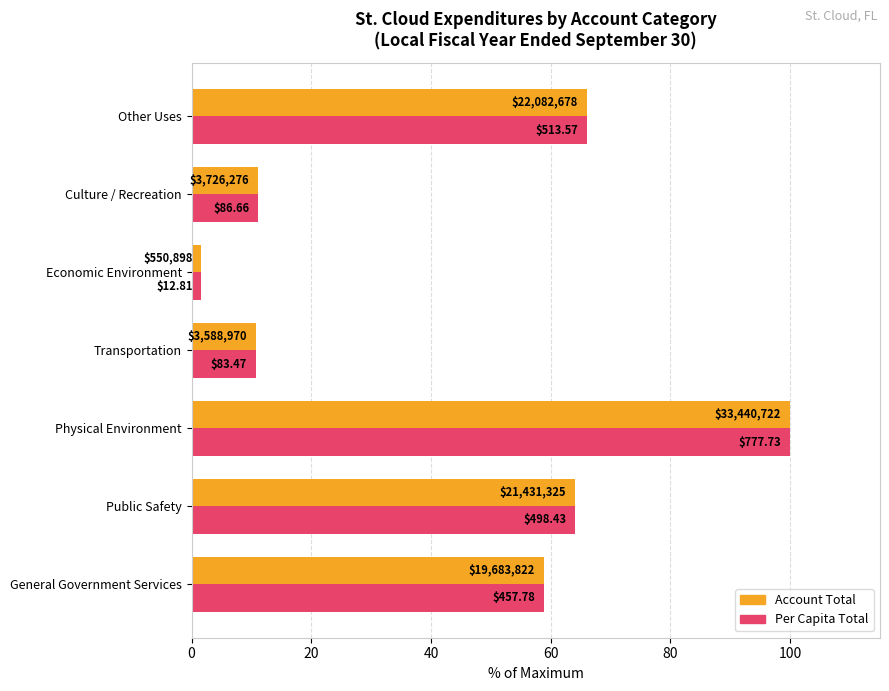

What are all the series names shown in the legend?

Account Total, Per Capita Total